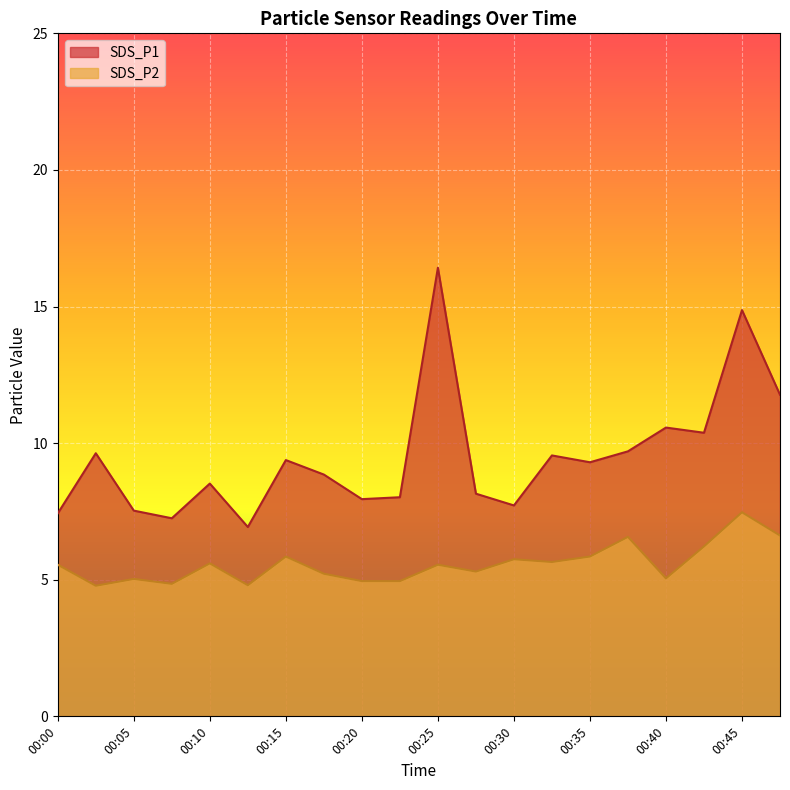

What is the value of the SDS_P1 point at the 10th from the left?

8.0